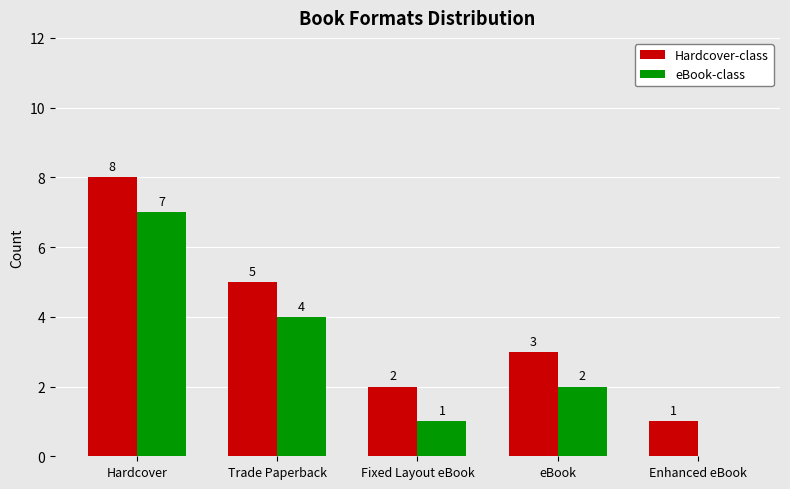

Count the number of categories in the chart.

5